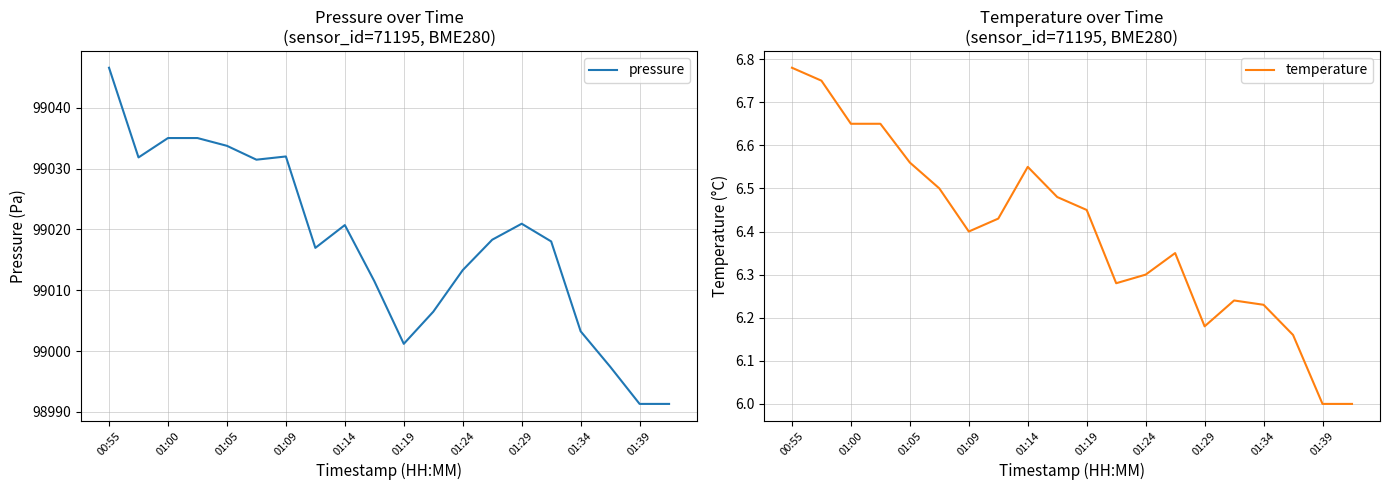

Which series has the widest spread of values?

pressure